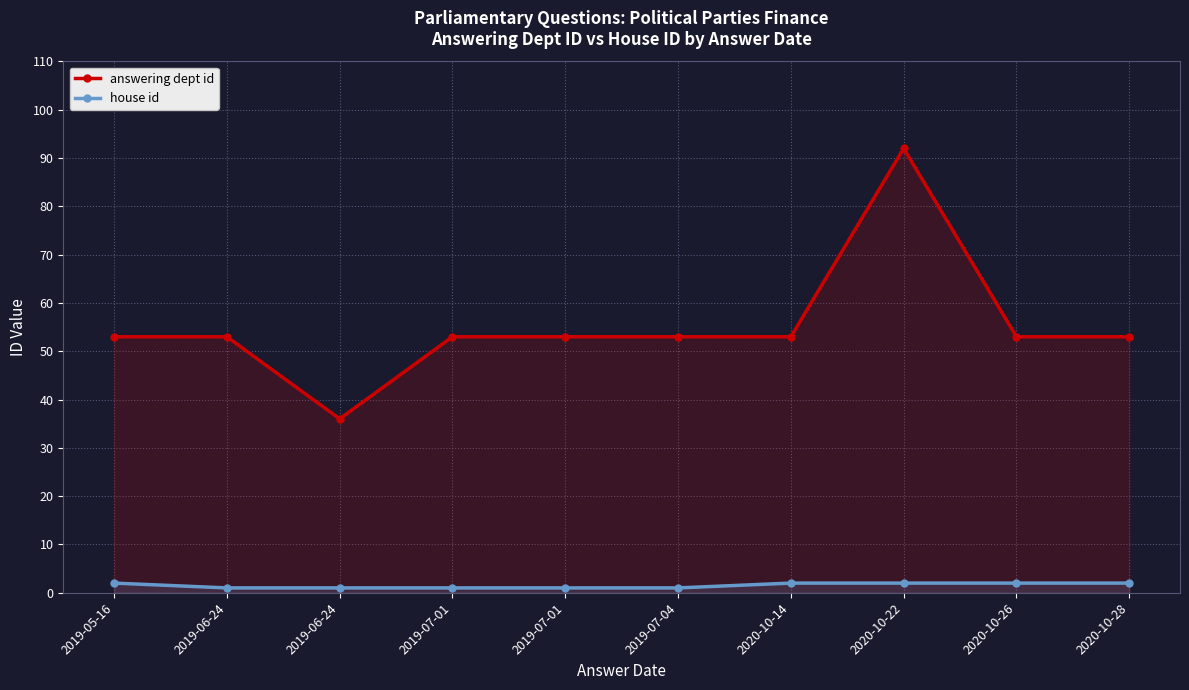

List the series in order of their peak value, highest first.

answering dept id, house id